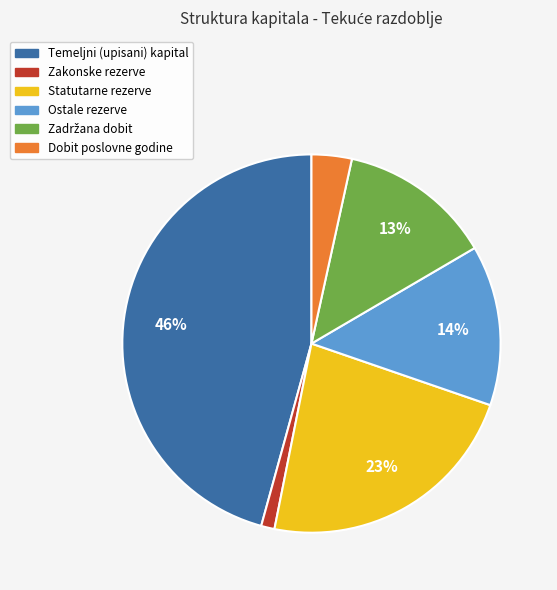

Is the sum of Ostale rezerve and Zakonske rezerve greater than half?

No